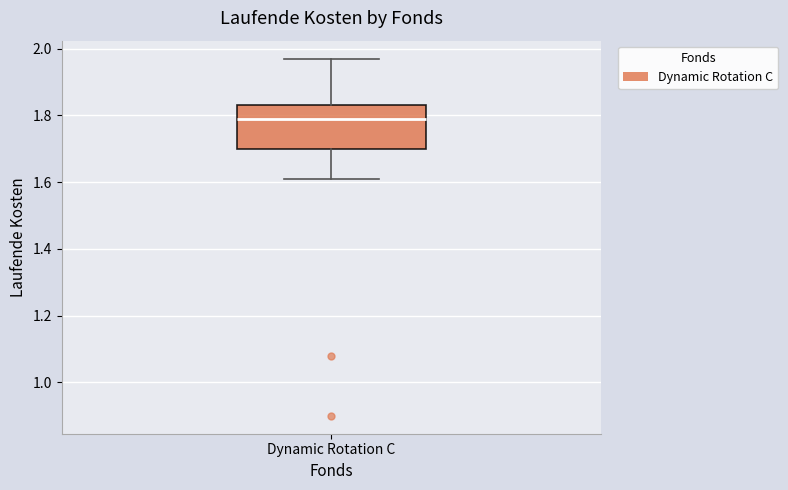

Read this box plot against the y-axis: the position of the median line, the range covered by the box, and the ends of both whiskers. The values are not printed on the chart, so give them approximately, as read against the axis.

median 1.80, box 1.70 to 1.84, whiskers 1.62 to 1.98